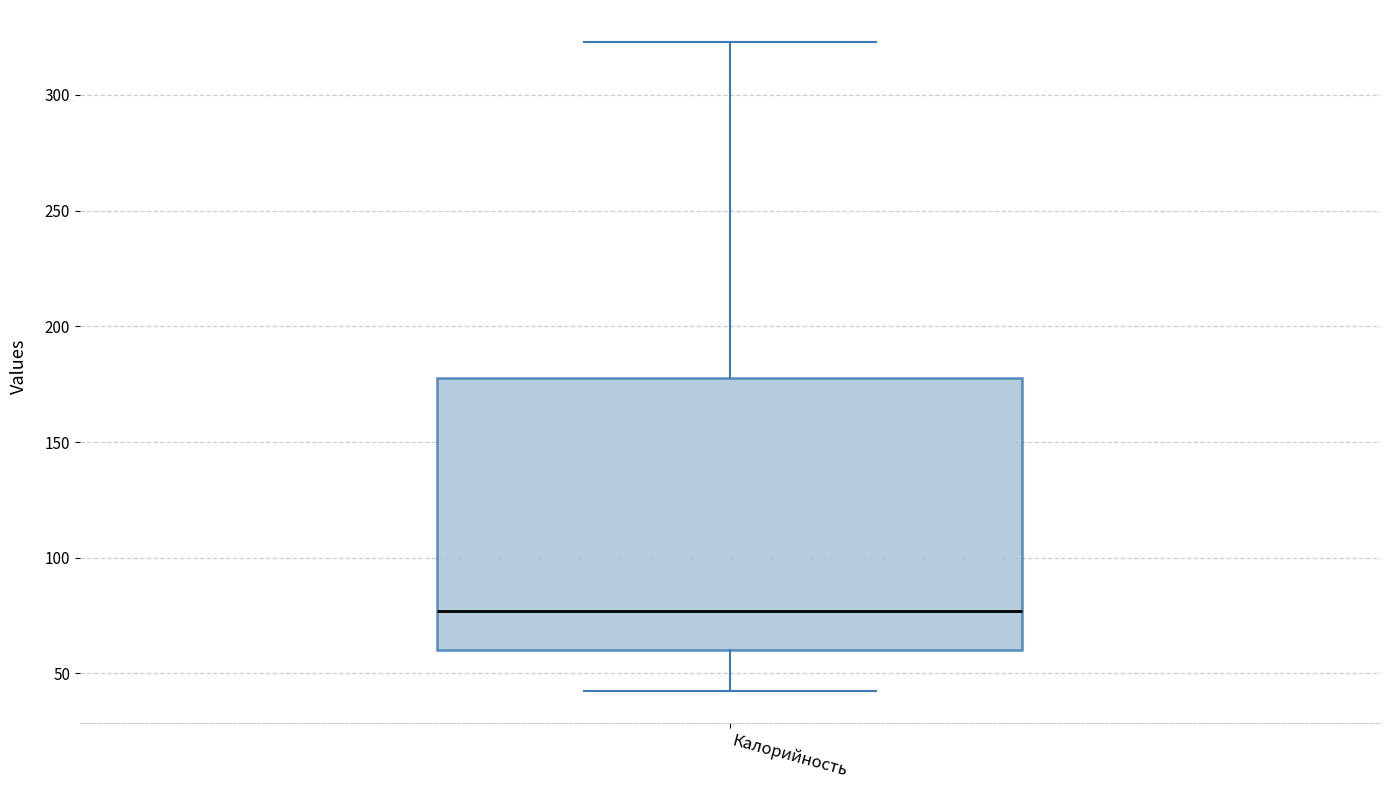

Transcribe this box plot: give where the median line is, the range the box spans, and where the two whiskers end, as read against the y-axis. The values are not printed on the chart, so give them approximately, as read against the axis.

median 75, box 60 to 180, whiskers 45 to 325